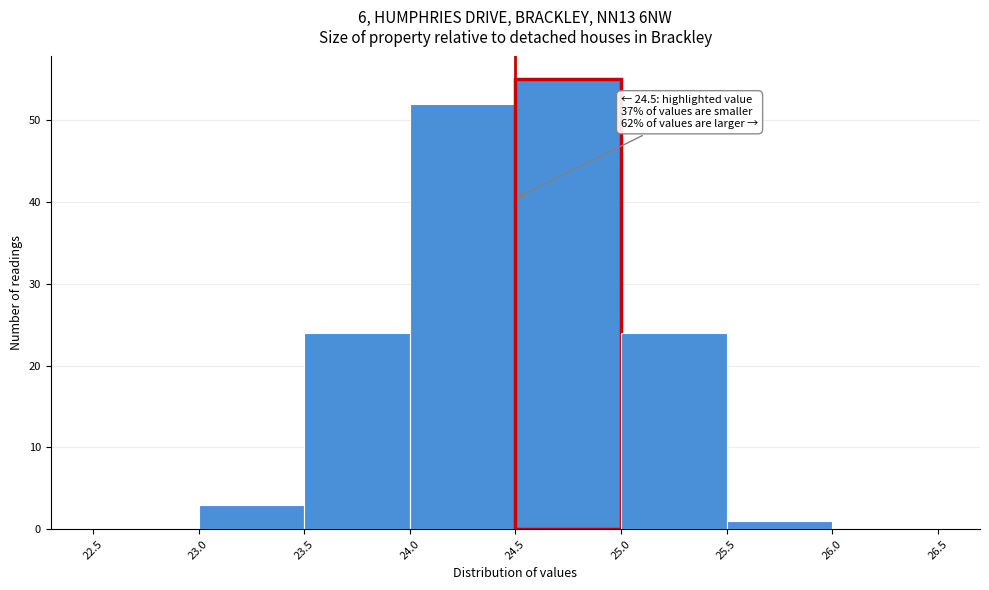

Over which range of the x-axis is the bar tallest?

24.5 to 25.0